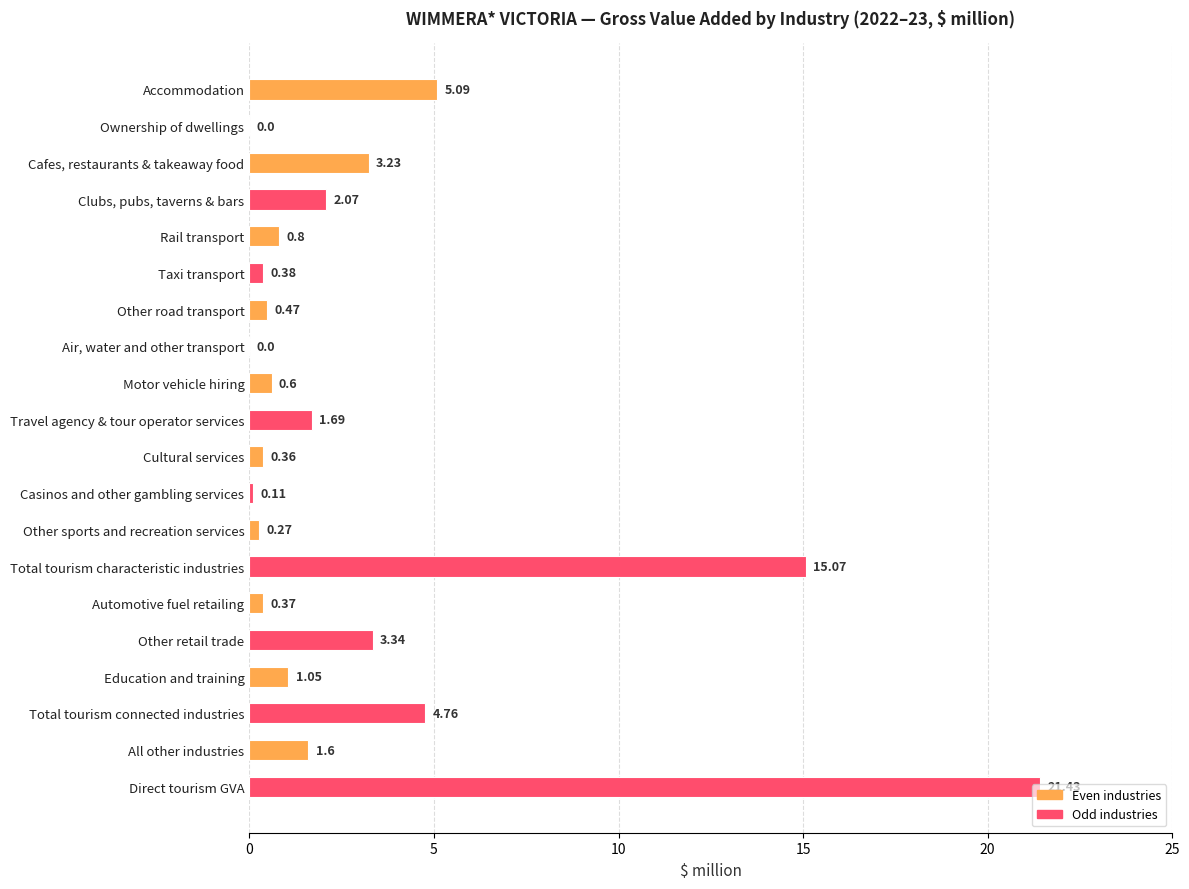

Which label corresponds to the largest value in the chart?

Direct tourism GVA